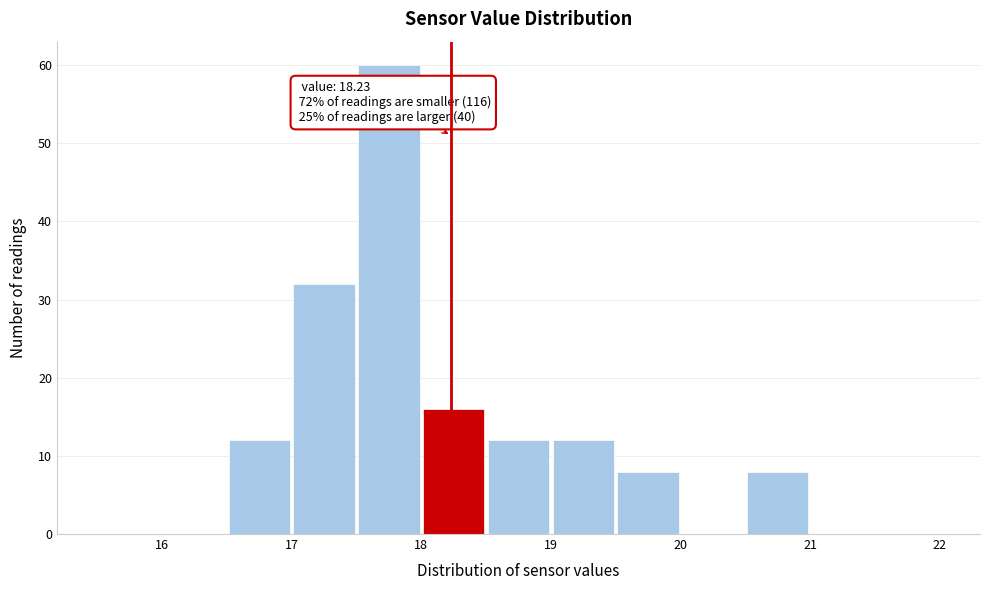

Which range on the x-axis has the tallest bar?

17.5 to 18.0